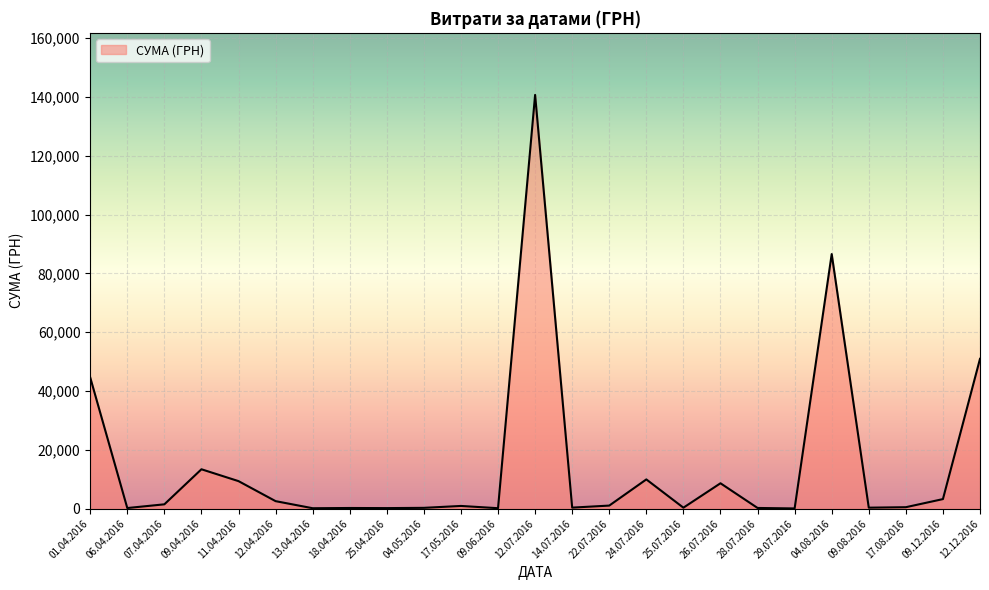

What is the minimum value shown in the chart?

97.8